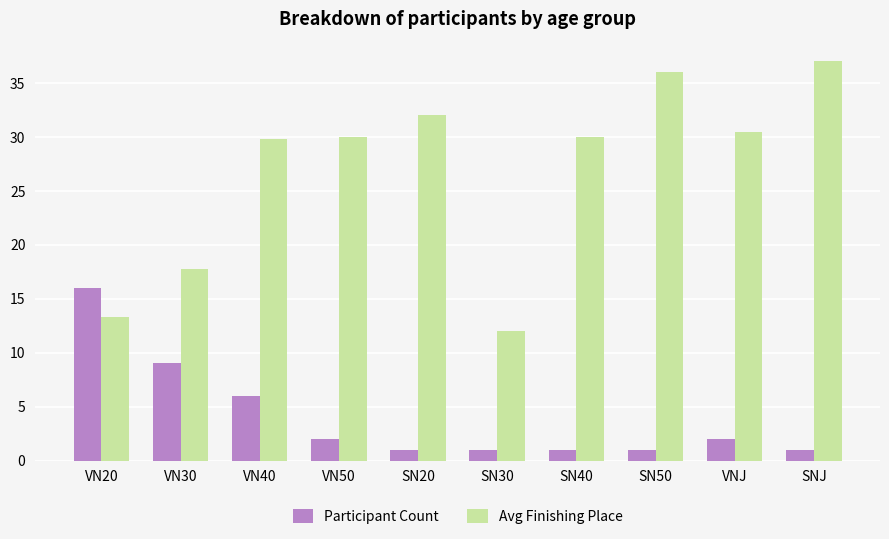

What is the label of the 4th bar from the right?

SN40